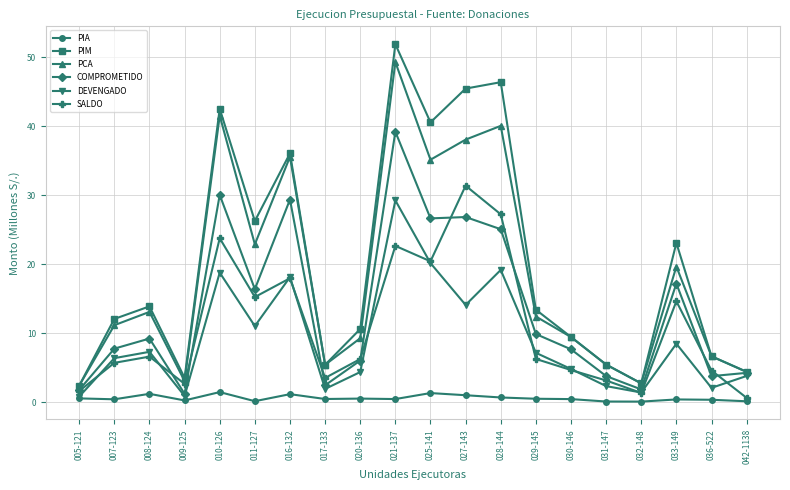

At which label does SALDO first exceed 6?

008-124